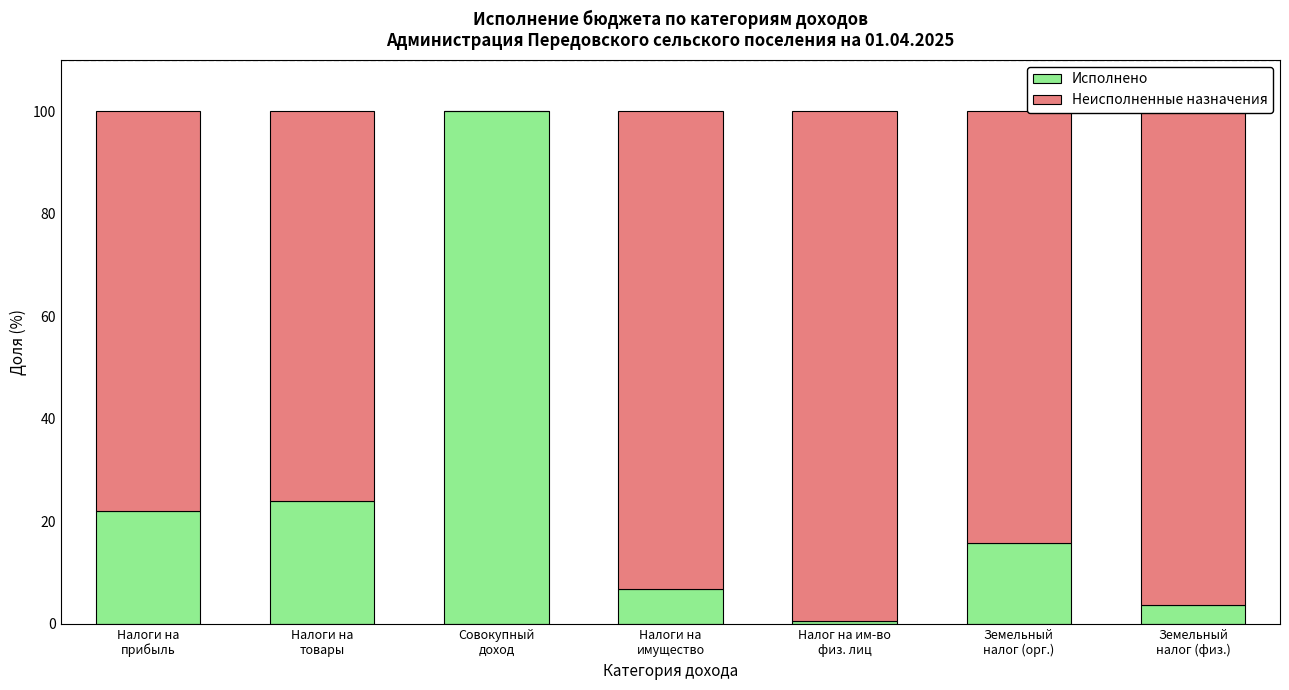

What is the sum of all Исполнено values?

172.6